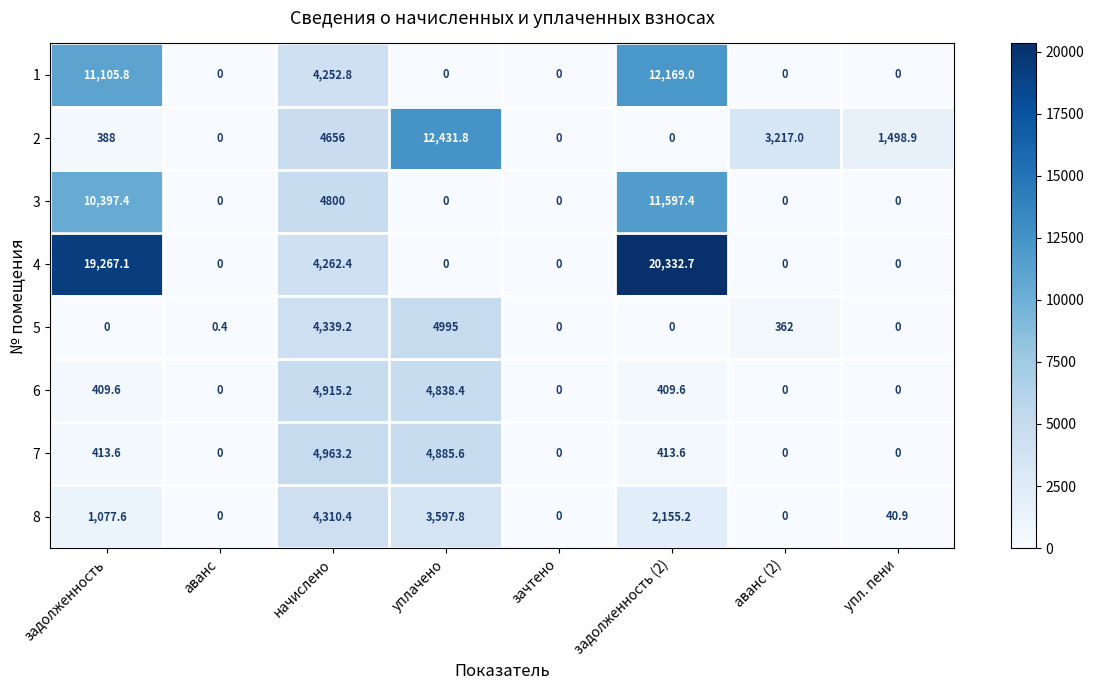

What is the difference between the maximum and minimum values in the 7 series?

4963.2